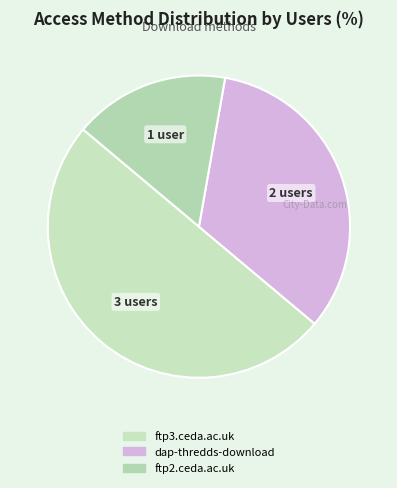

To the nearest percent, what is the difference between the largest and smallest slice percentages?

33%